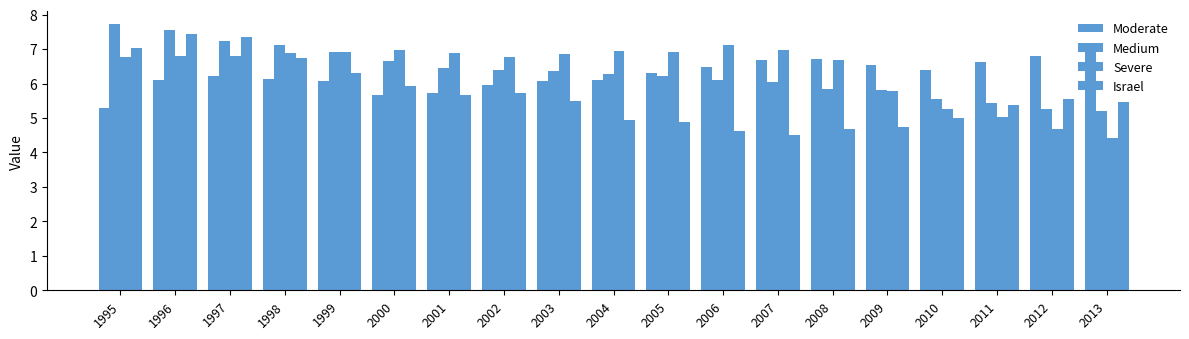

At which category is the sum across all series the highest?

1996